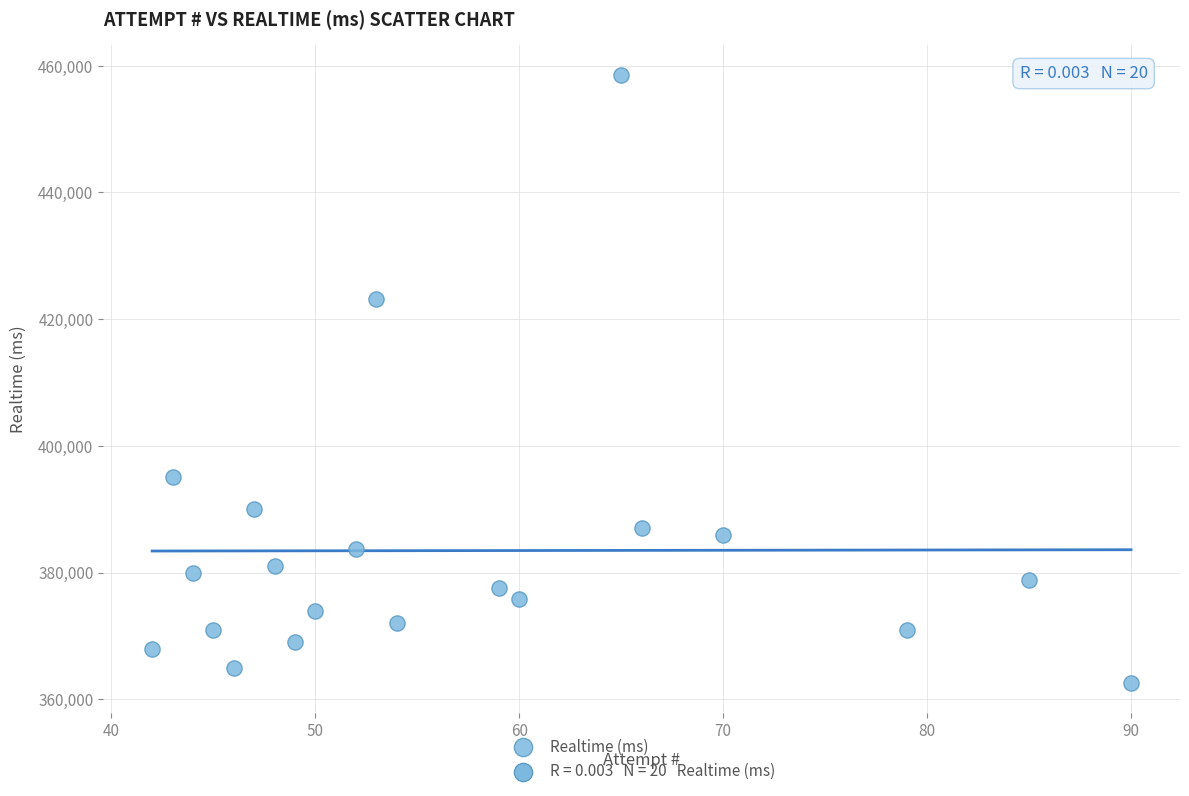

What is the range of Y values (max minus min)?

95919